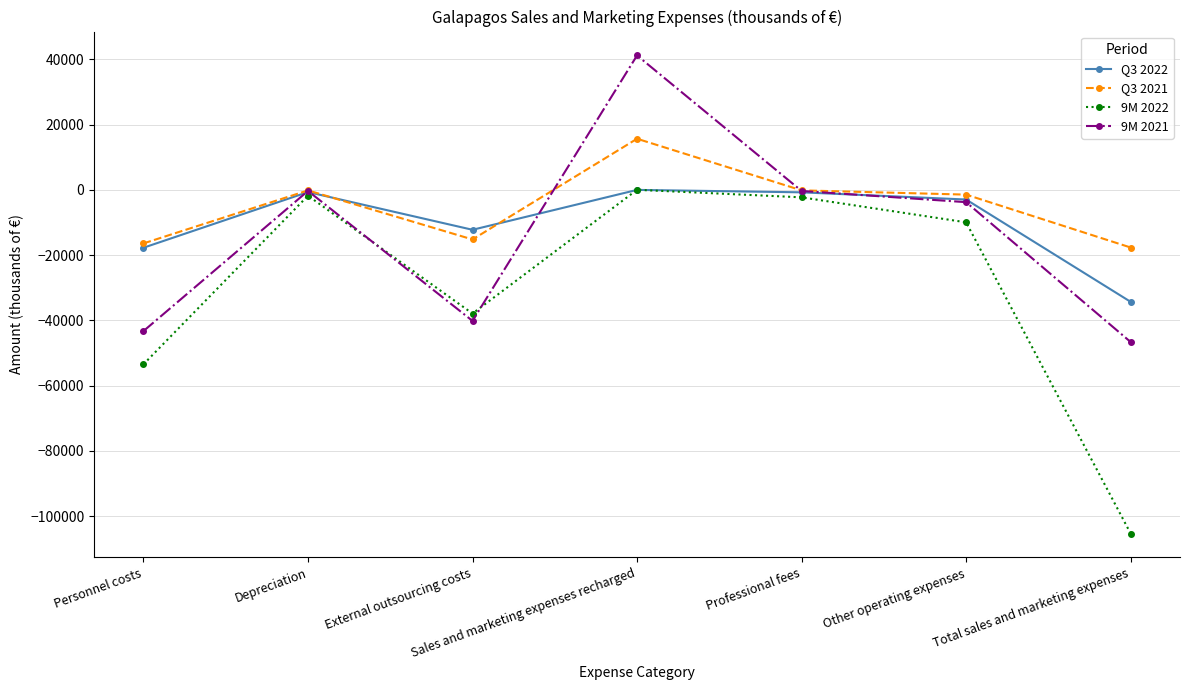

What is the difference between the Q3 2022 values at External outsourcing costs and Personnel costs?

5500